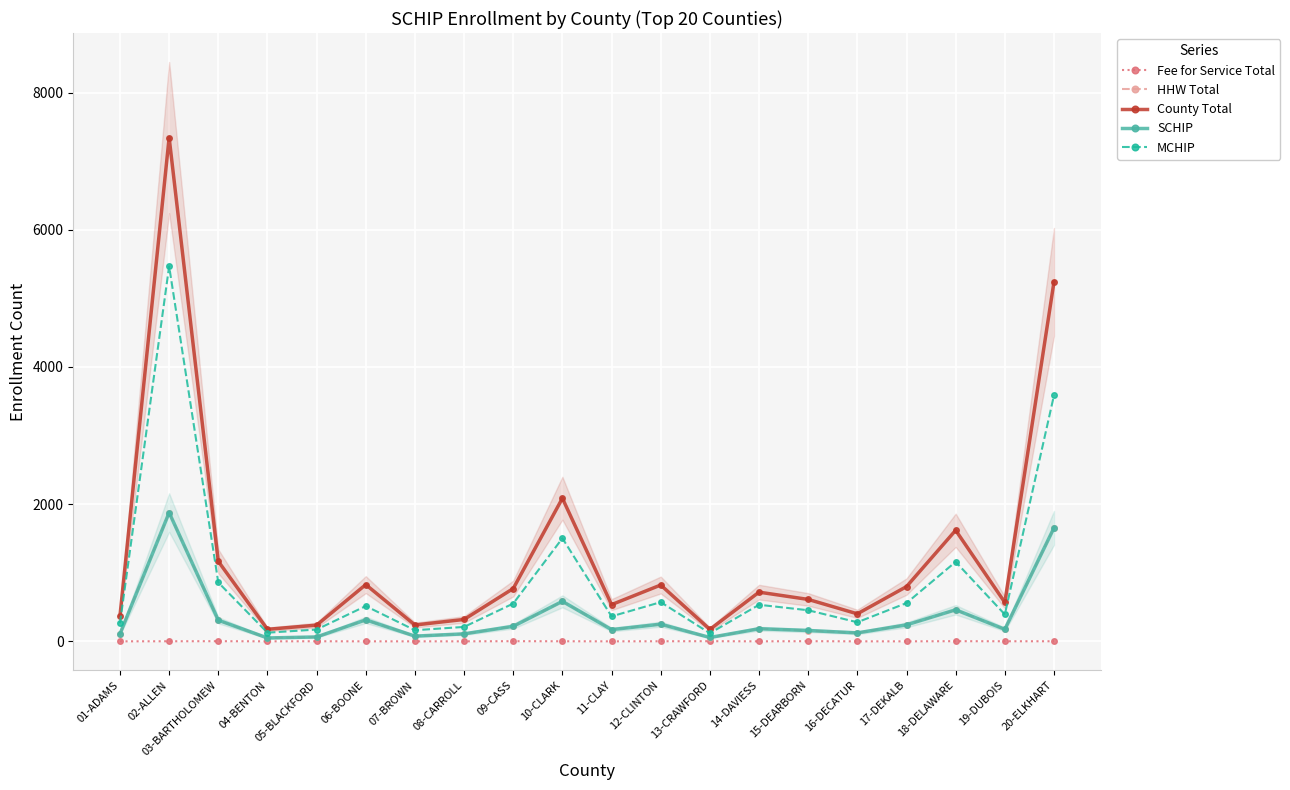

How many interior local valleys does the County Total series have?

6